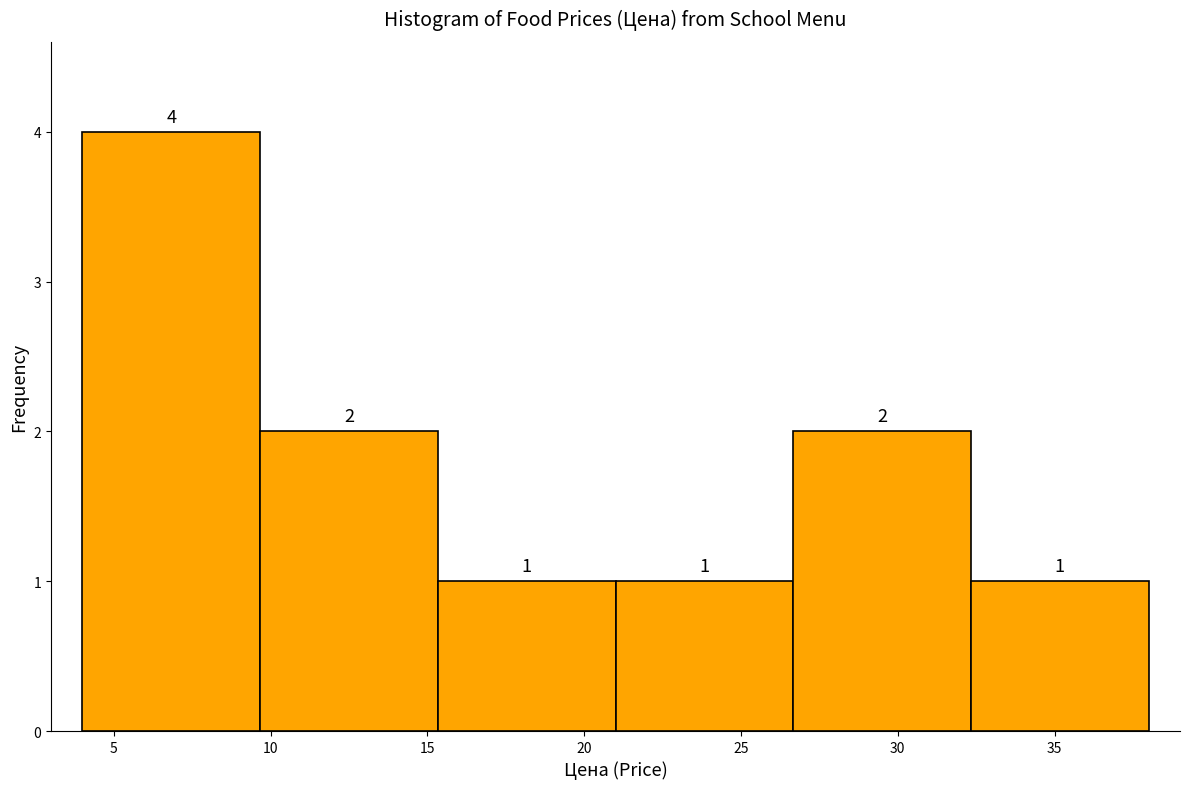

Over which range of the x-axis is the bar tallest?

4.0 to 9.5